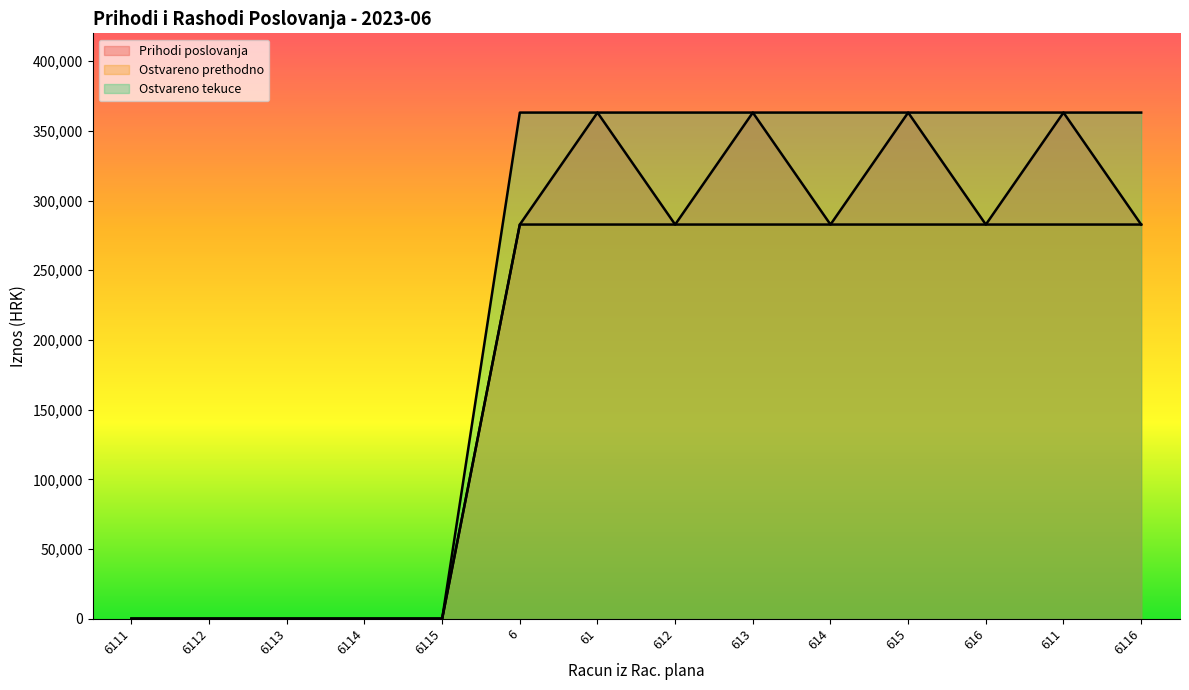

Is it true that Ostvareno prethodno equals 138246.8 at 6112?

False